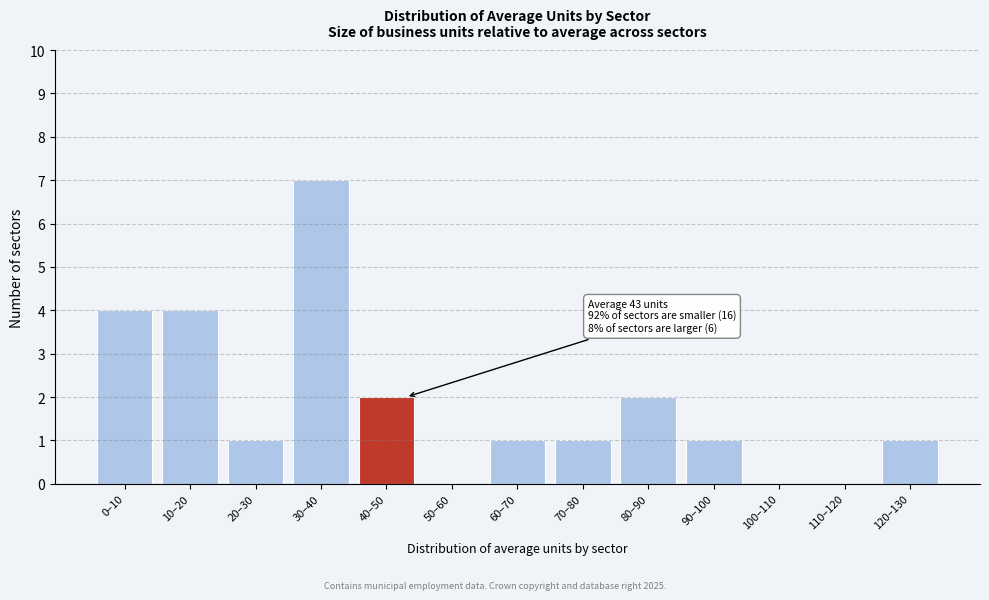

Reading right to left, extract all data points from this chart.

120–130=1	110–120=0	100–110=0	90–100=1	80–90=2	70–80=1	60–70=1	50–60=0	40–50=2	30–40=7	20–30=1	10–20=4	0–10=4